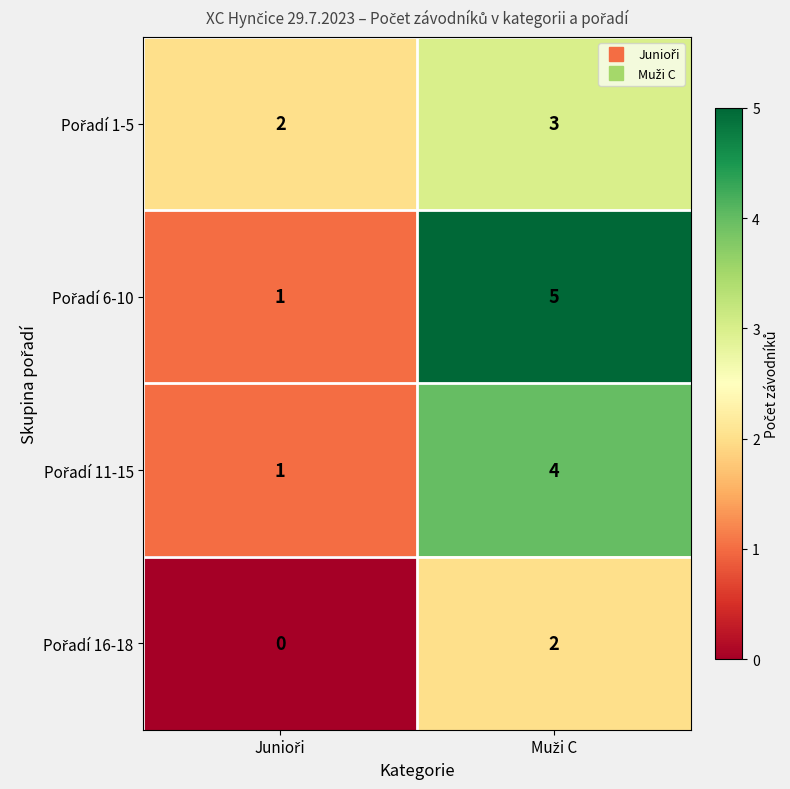

What is the maximum value shown in the chart?

5